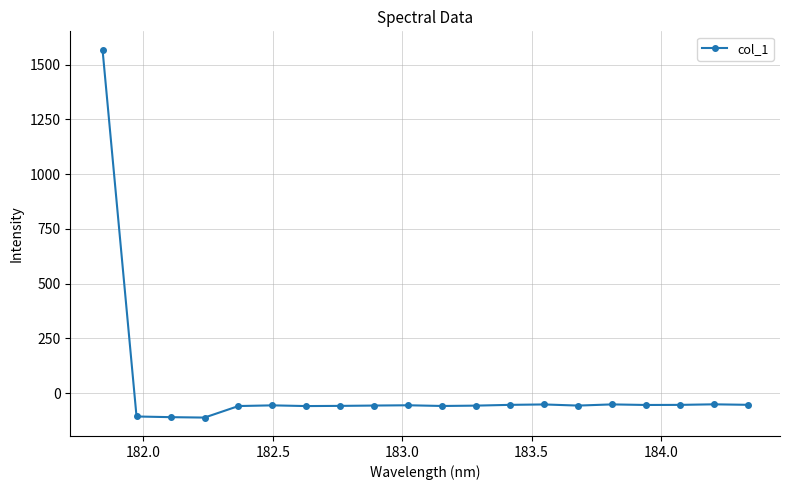

What is the difference between the maximum and minimum values?

1679.0